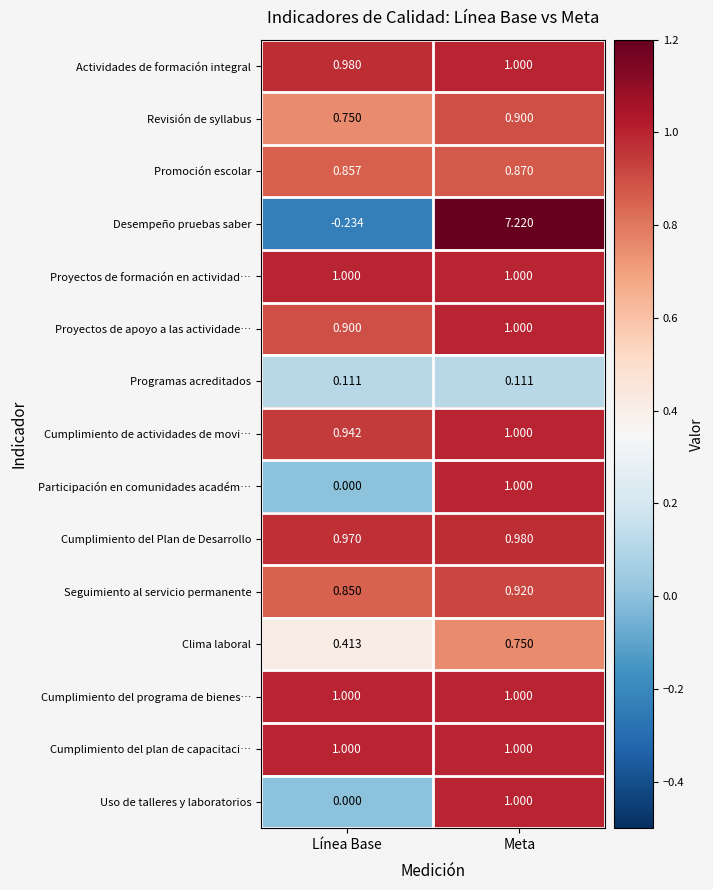

At which category does the chart reach its peak across all series?

Meta